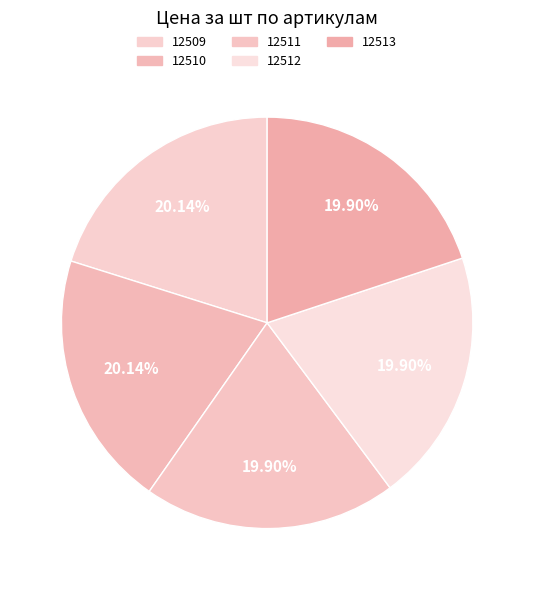

True or false: 12510 accounts for 12% of the total.

False